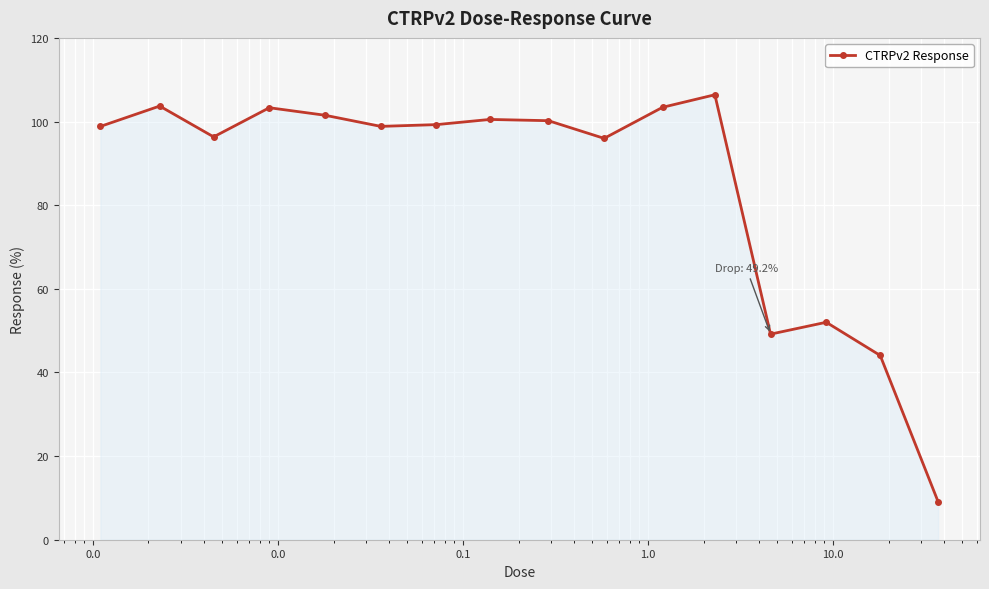

What is the value of the 16th point from the left?

9.1